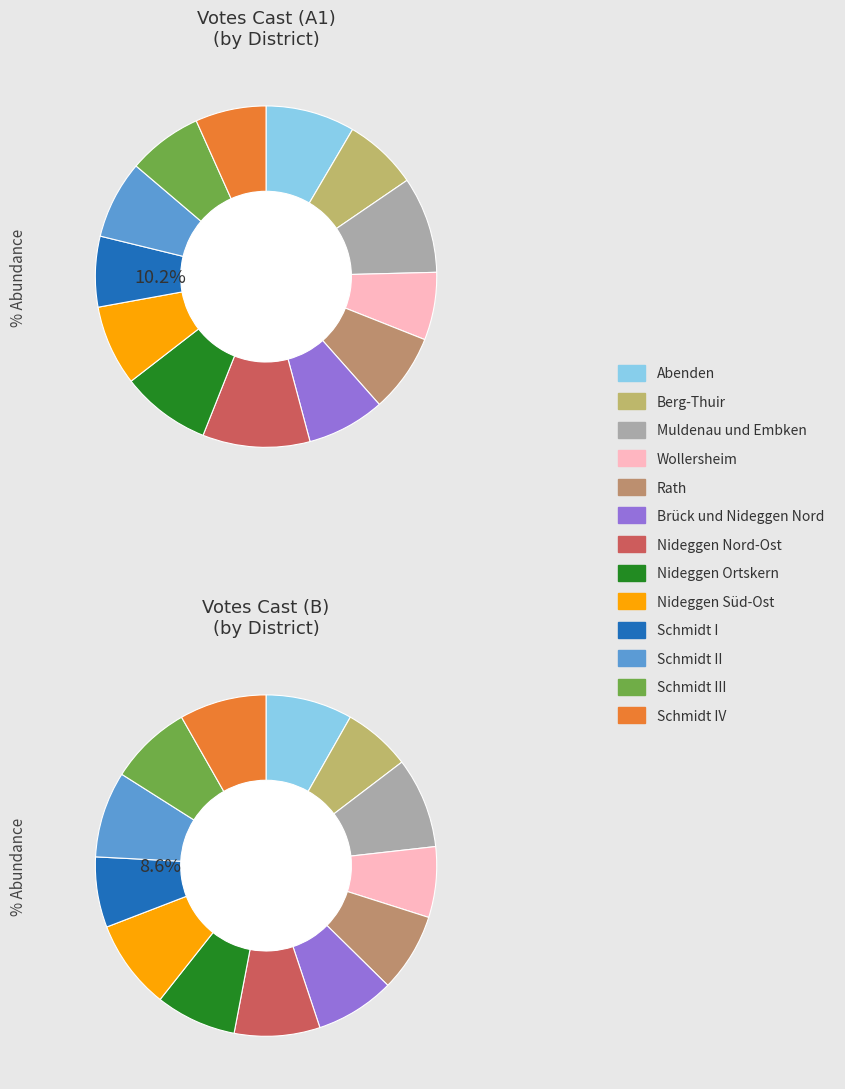

How many slices are in this pie chart?

13